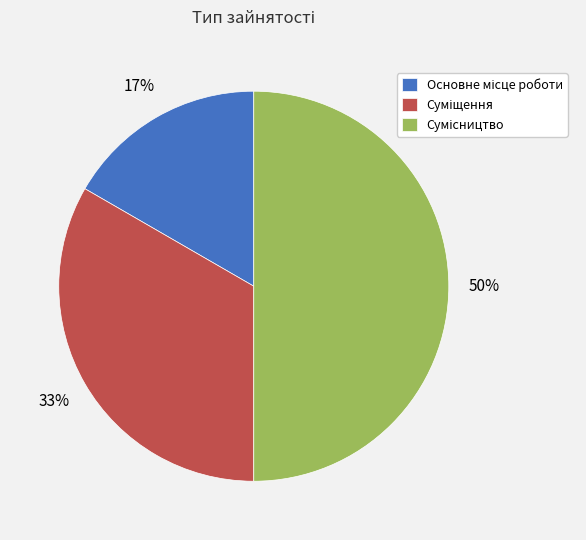

To the nearest percent, what is the average slice percentage?

33%